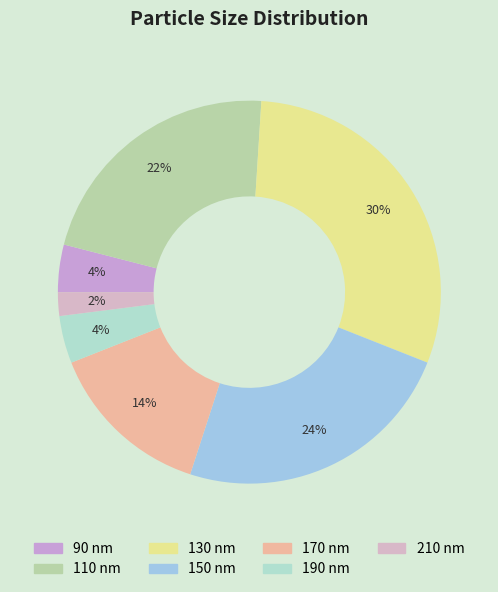

Count the number of slices in the pie.

7